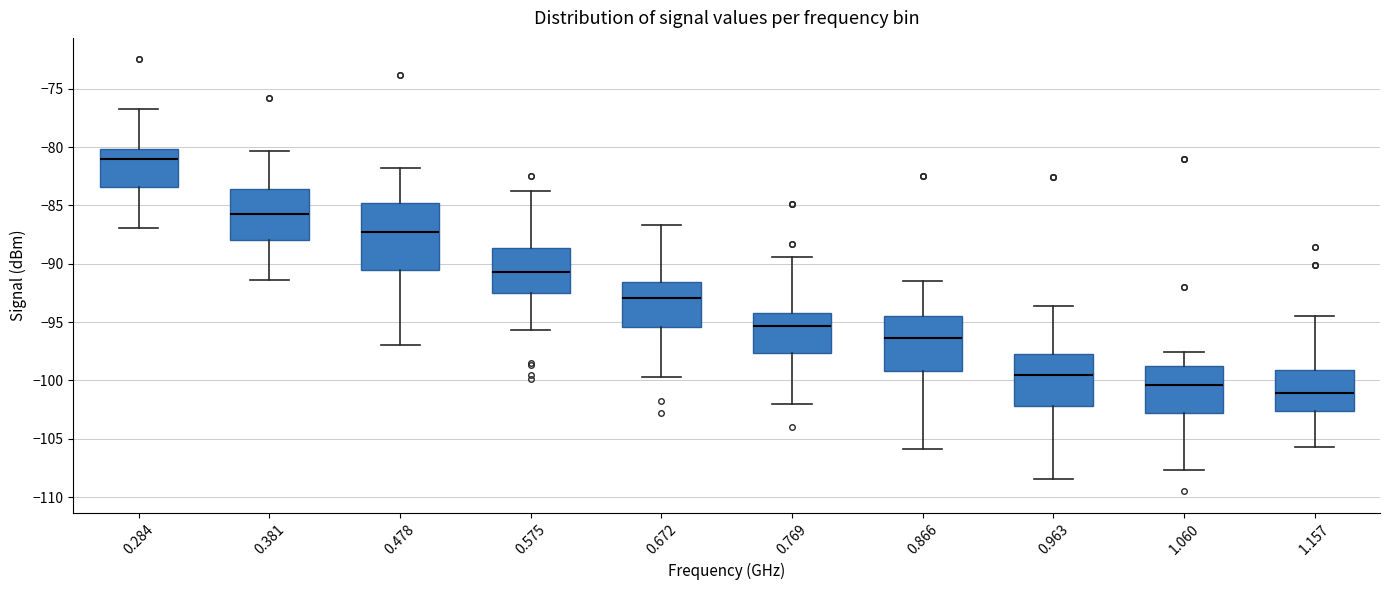

Reading left to right, transcribe this box plot: for each box, give where its median line is, the range the box spans, and where its two whiskers end, as read against the y-axis. The values are not printed on the chart, so give them approximately, as read against the axis.

0.284: median -81.0, box -83.5 to -80.0, whiskers -87.0 to -76.5
0.381: median -85.5, box -88.0 to -83.5, whiskers -91.5 to -80.5
0.478: median -87.0, box -90.5 to -85.0, whiskers -97.0 to -82.0
0.575: median -90.5, box -92.5 to -88.5, whiskers -95.5 to -84.0
0.672: median -93.0, box -95.5 to -91.5, whiskers -99.5 to -86.5
0.769: median -95.5, box -97.5 to -94.0, whiskers -102.0 to -89.5
0.866: median -96.5, box -99.0 to -94.5, whiskers -106.0 to -91.5
0.963: median -99.5, box -102.0 to -97.5, whiskers -108.5 to -93.5
1.060: median -100.5, box -103.0 to -98.5, whiskers -107.5 to -97.5
1.157: median -101.0, box -102.5 to -99.0, whiskers -105.5 to -94.5